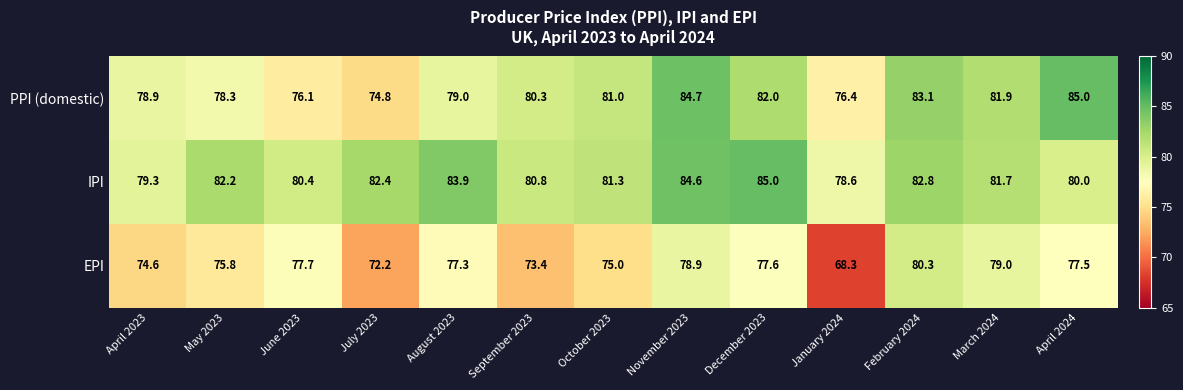

What is the lowest value of the EPI series?

68.3